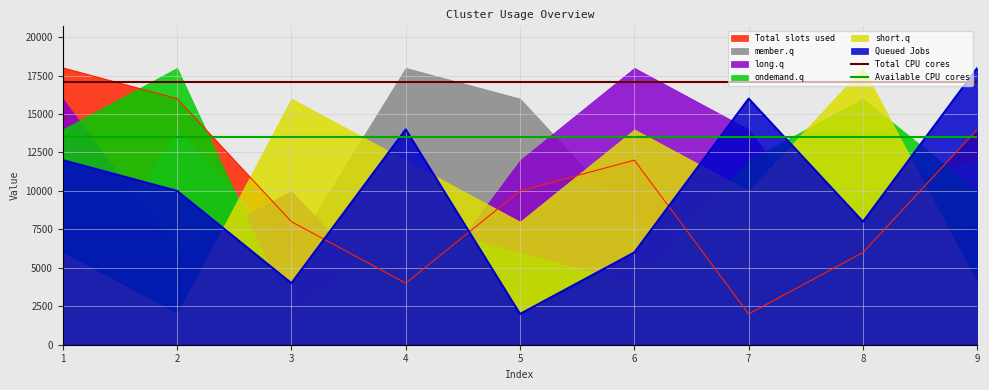

What is the lowest value of the Total slots used series?

2000